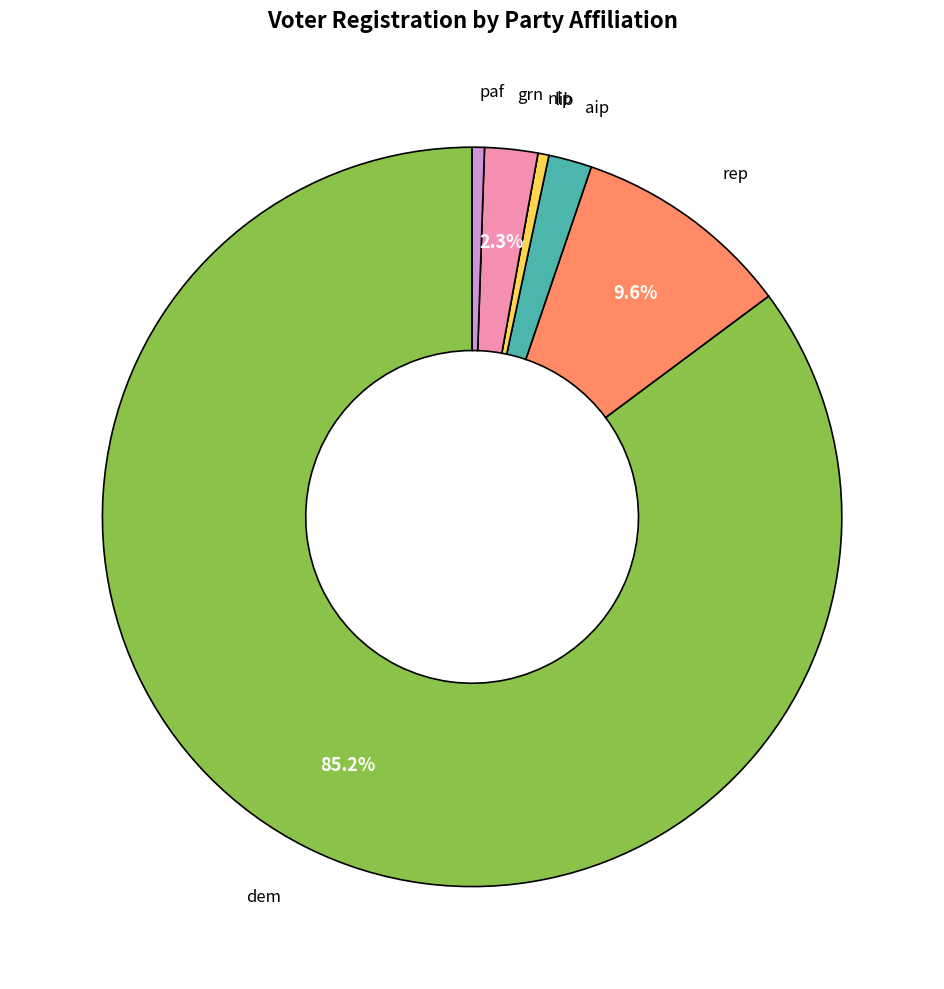

Which category has the biggest portion of the pie?

dem